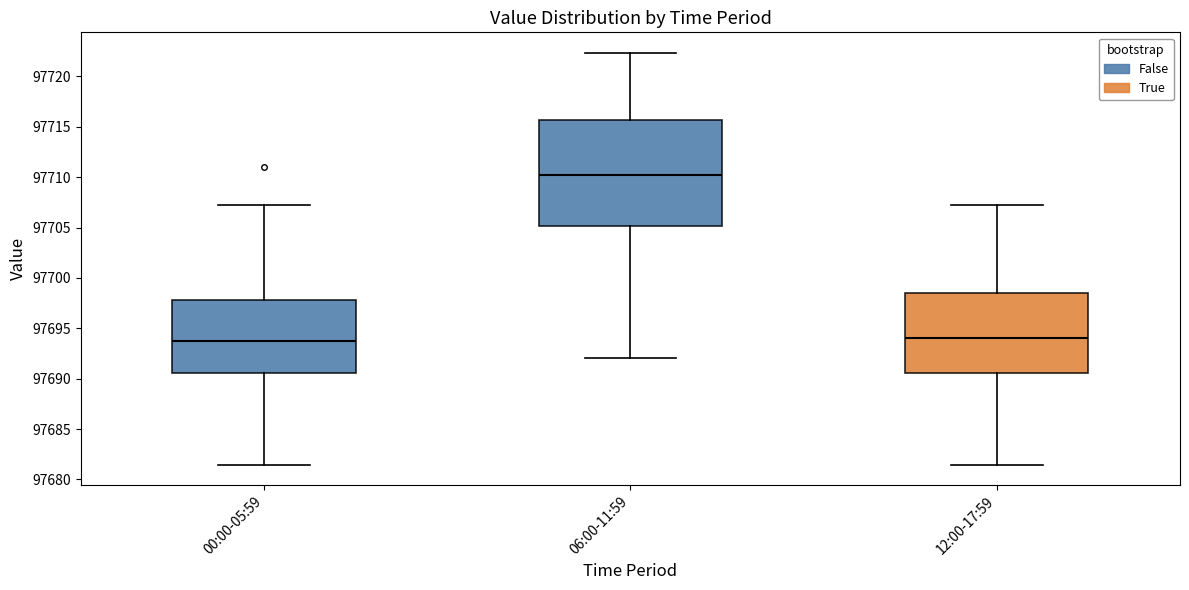

Reading left to right, transcribe this box plot: for each box, give where its median line is, the range the box spans, and where its two whiskers end, as read against the y-axis. The values are not printed on the chart, so give them approximately, as read against the axis.

00:00-05:59: median 97694.0, box 97690.5 to 97698.0, whiskers 97681.5 to 97707.5
06:00-11:59: median 97710.0, box 97705.0 to 97715.5, whiskers 97692.0 to 97722.5
12:00-17:59: median 97694.0, box 97690.5 to 97698.5, whiskers 97681.5 to 97707.5